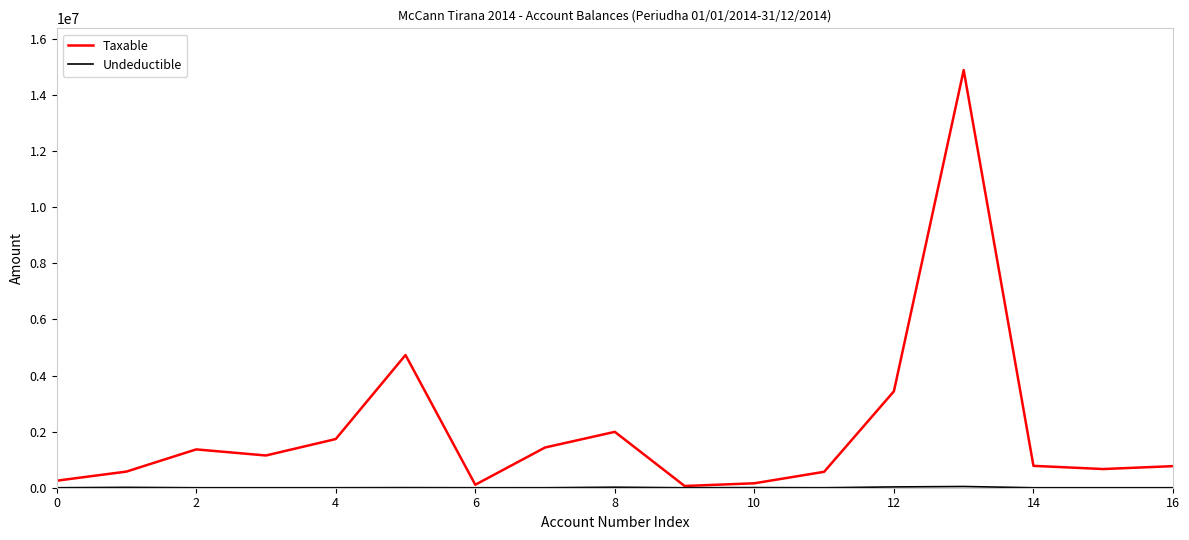

Which series has the largest total across all categories?

Taxable